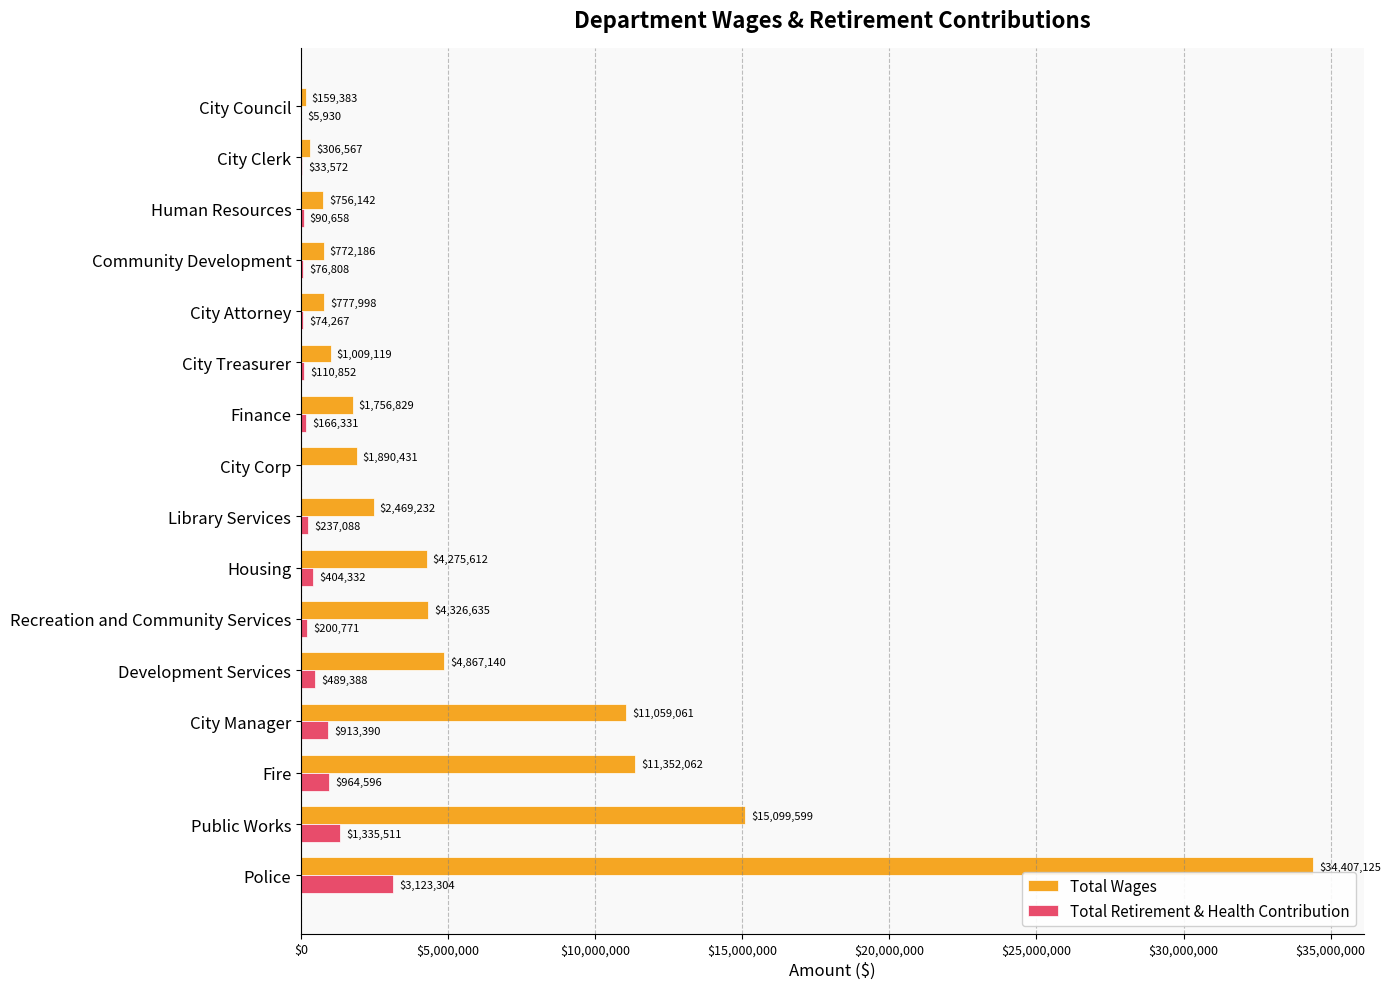

At which category is the sum across all series the highest?

Police